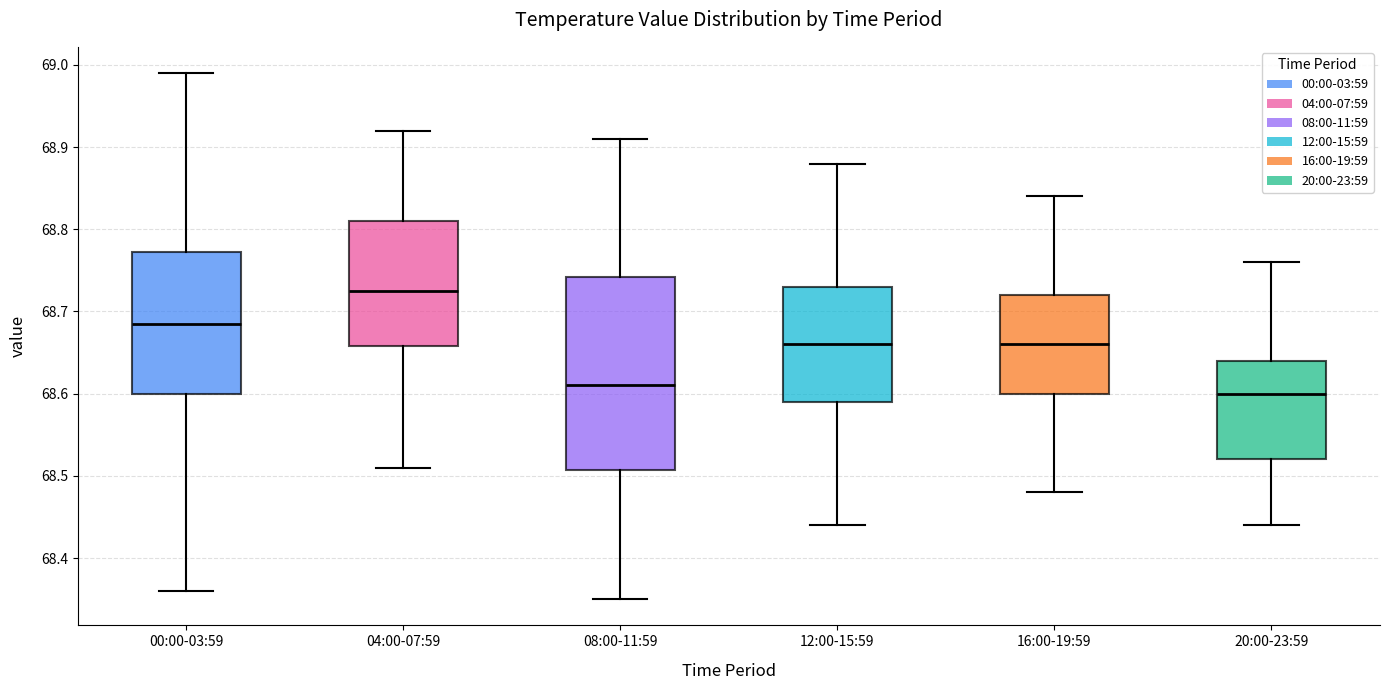

Which box is the tallest, from its lower edge to its upper edge?

08:00-11:59